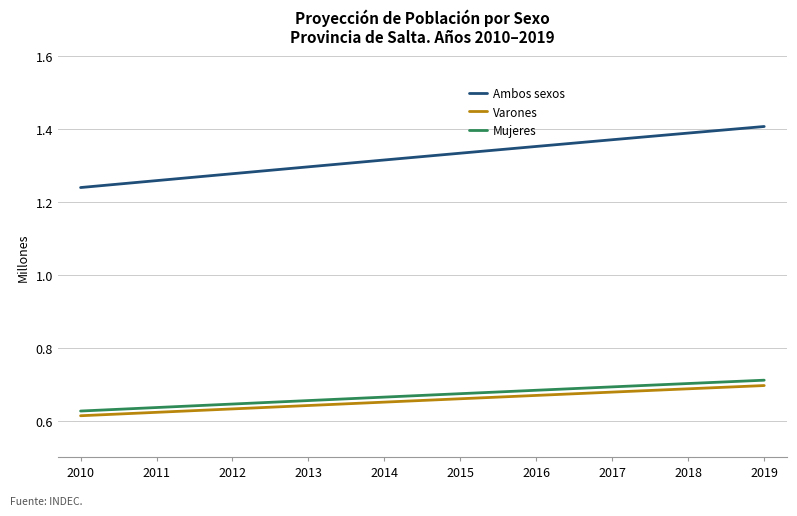

At which category is the sum across all series the highest?

2019